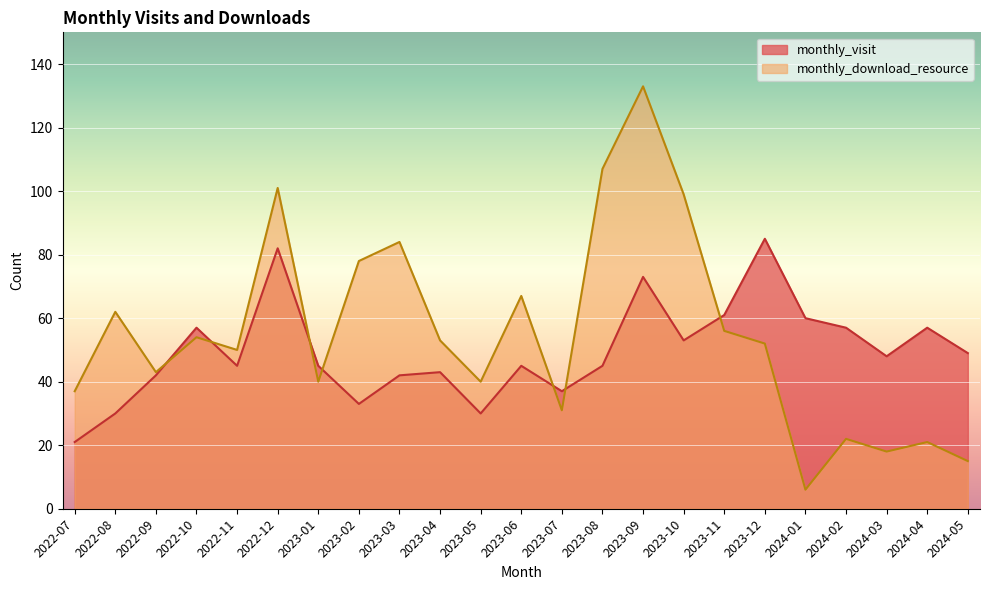

After their last crossing, which series has the higher values: monthly_download_resource or monthly_visit?

monthly_visit